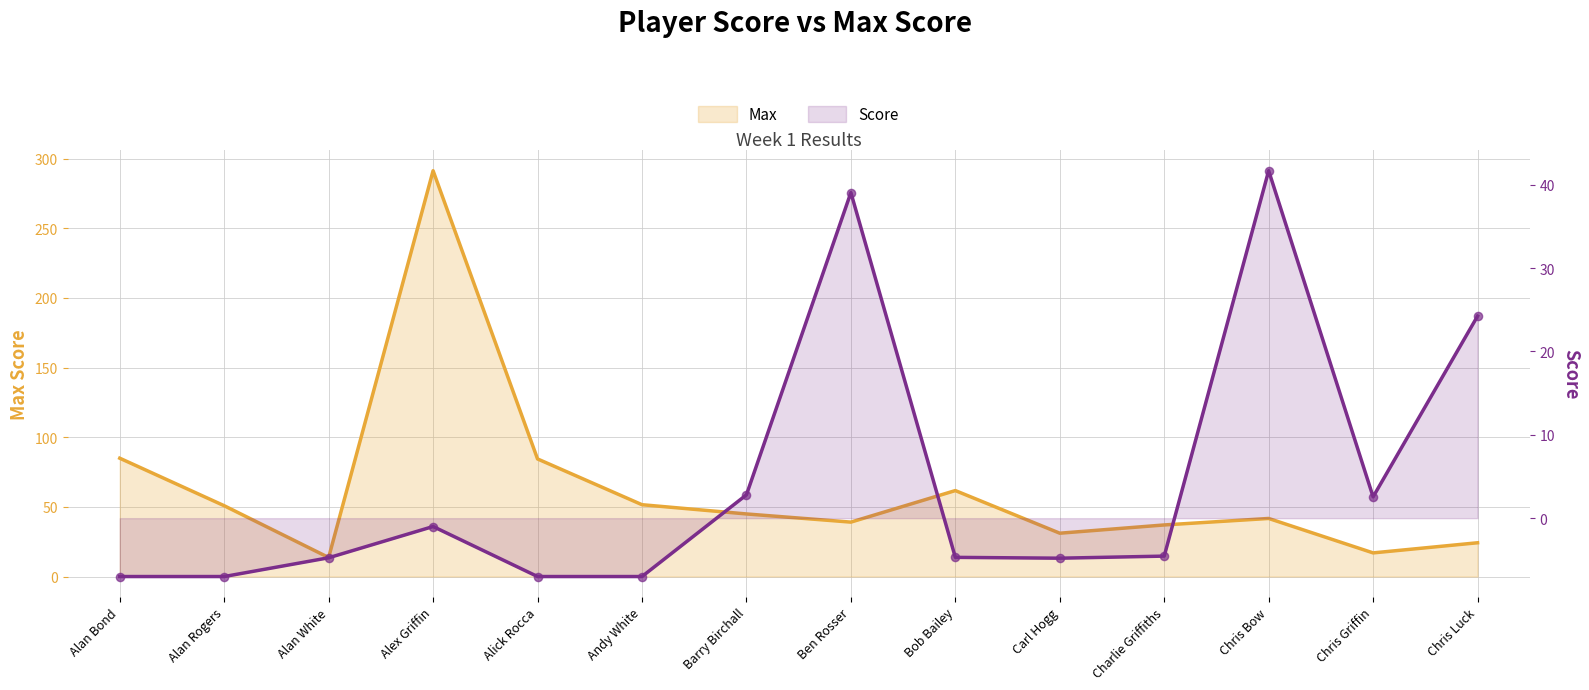

Which series has the widest spread of Y values?

Max